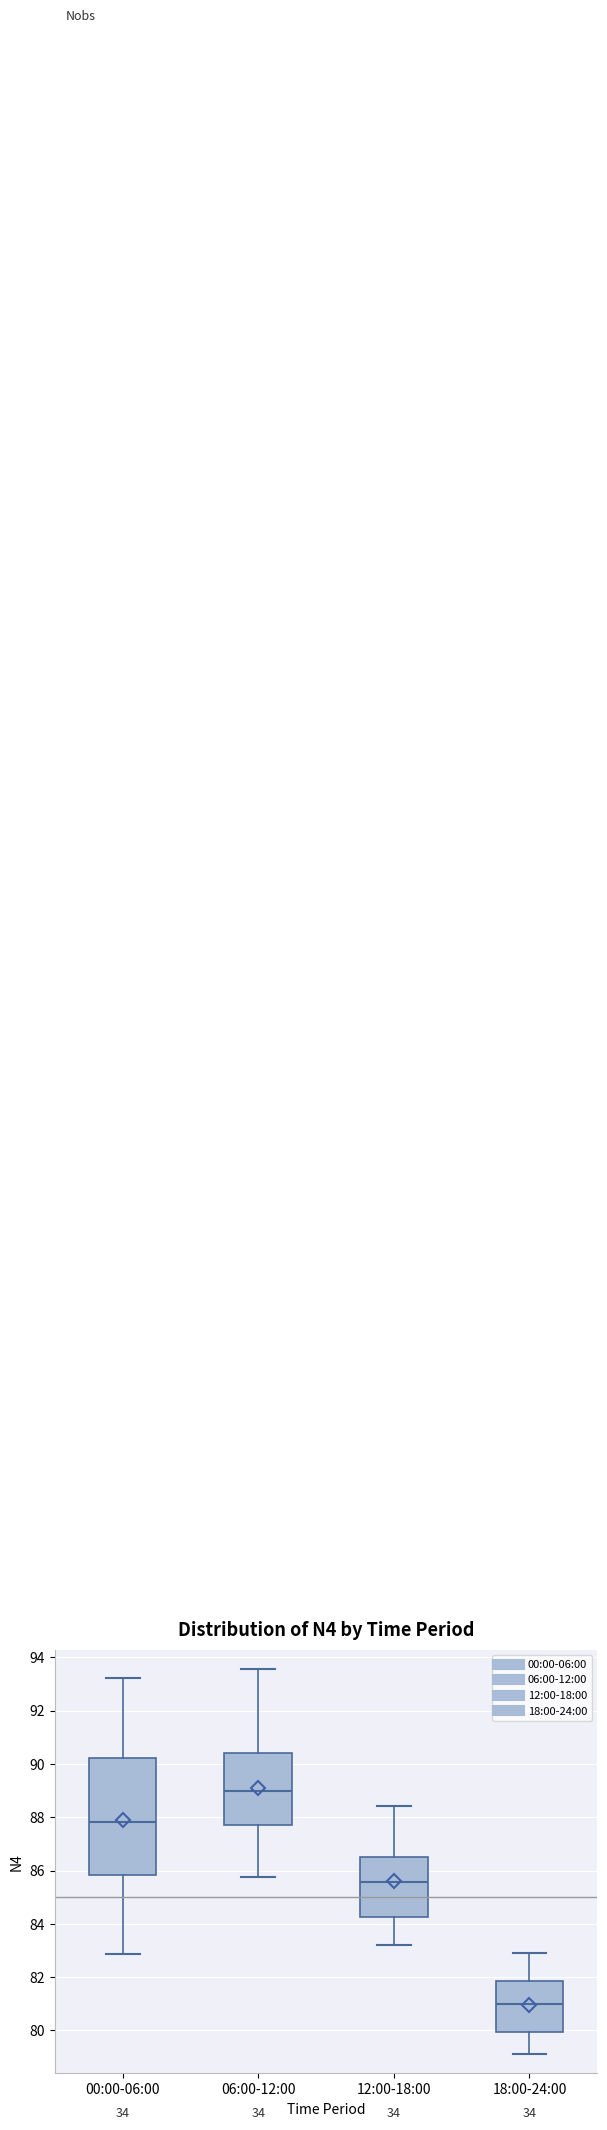

Comparing the boxes themselves (not the whiskers), which one is the tallest?

00:00-06:00